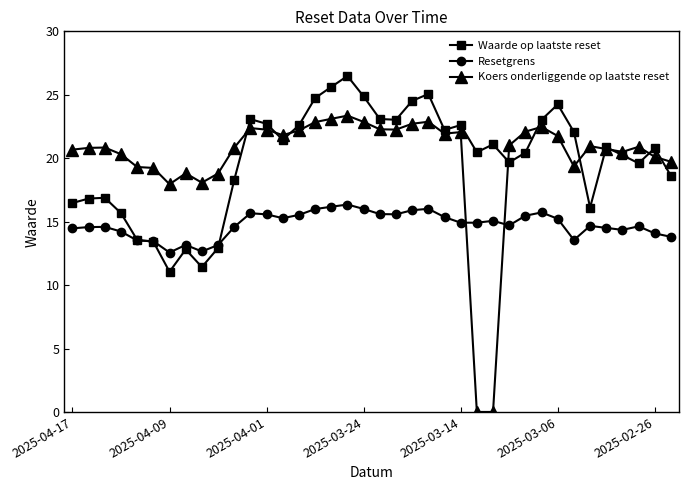

True or false: Resetgrens and Koers onderliggende op laatste reset intersect in this chart.

True